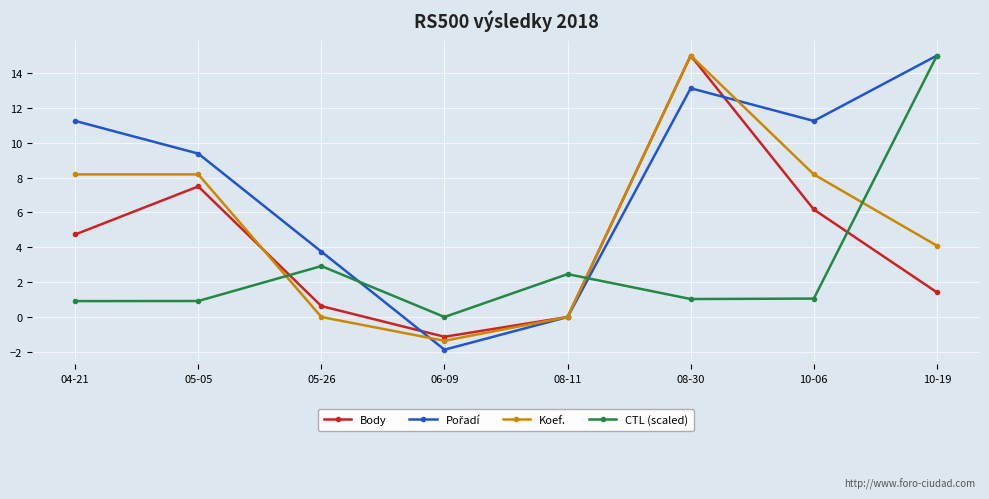

Is this an area chart (filled region under the line)?

No